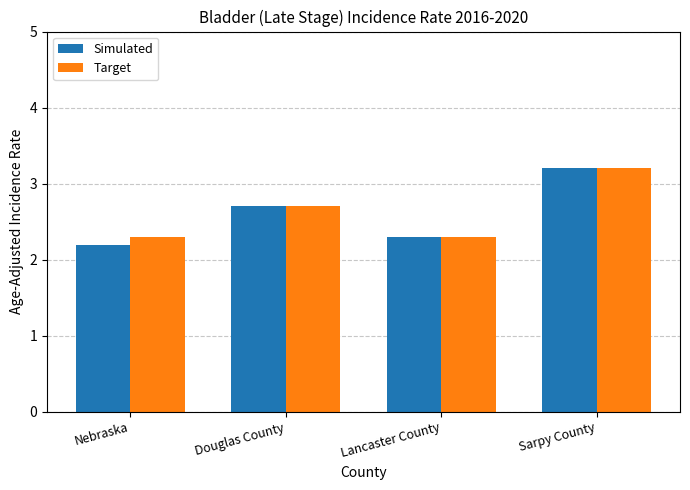

Which category has the highest value across all series?

Sarpy County